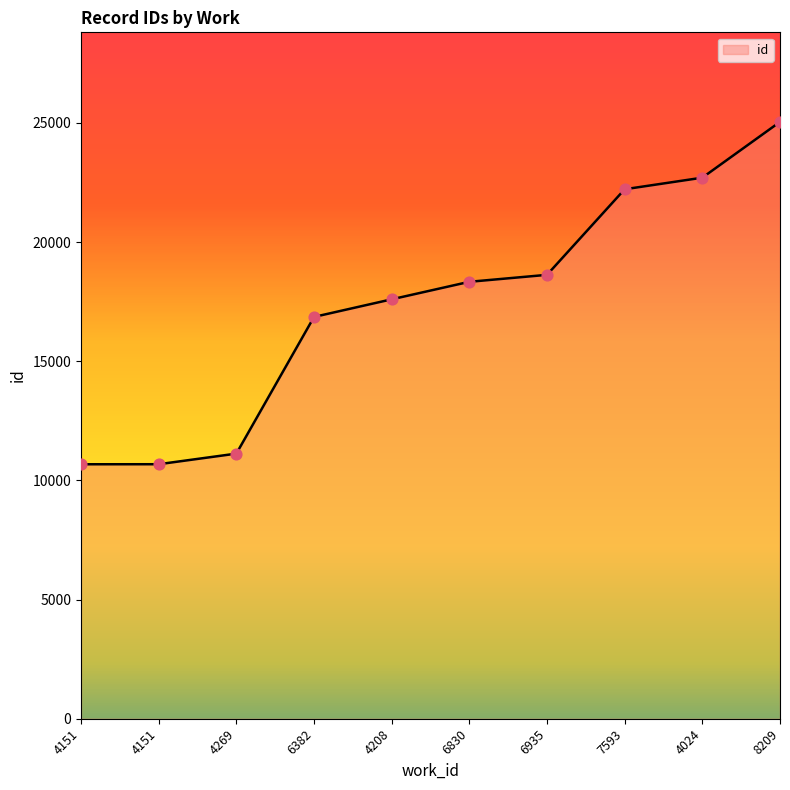

How many lines are shown in the chart?

1